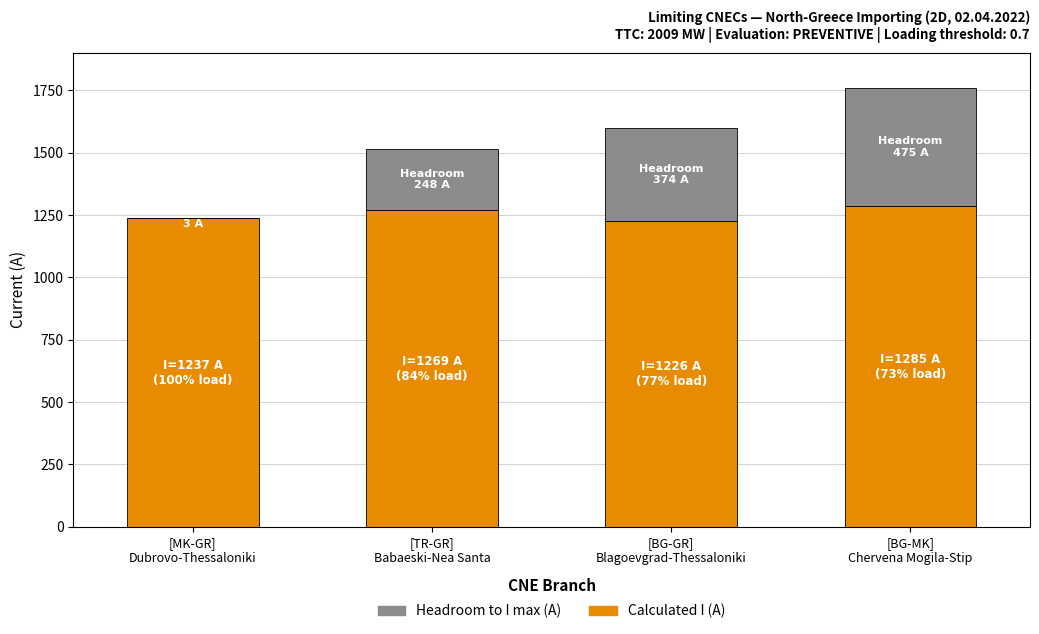

How many series are shown in this chart?

2